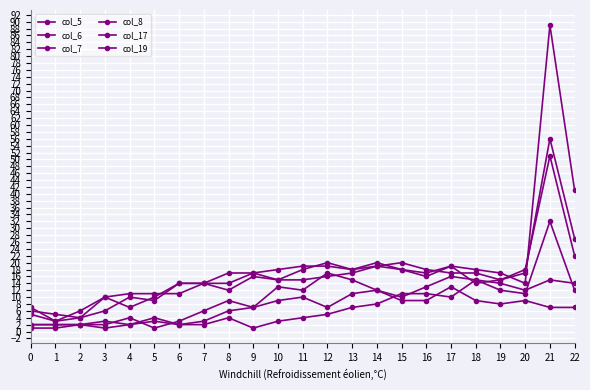

At how many categories does at least one series exceed 51?

1